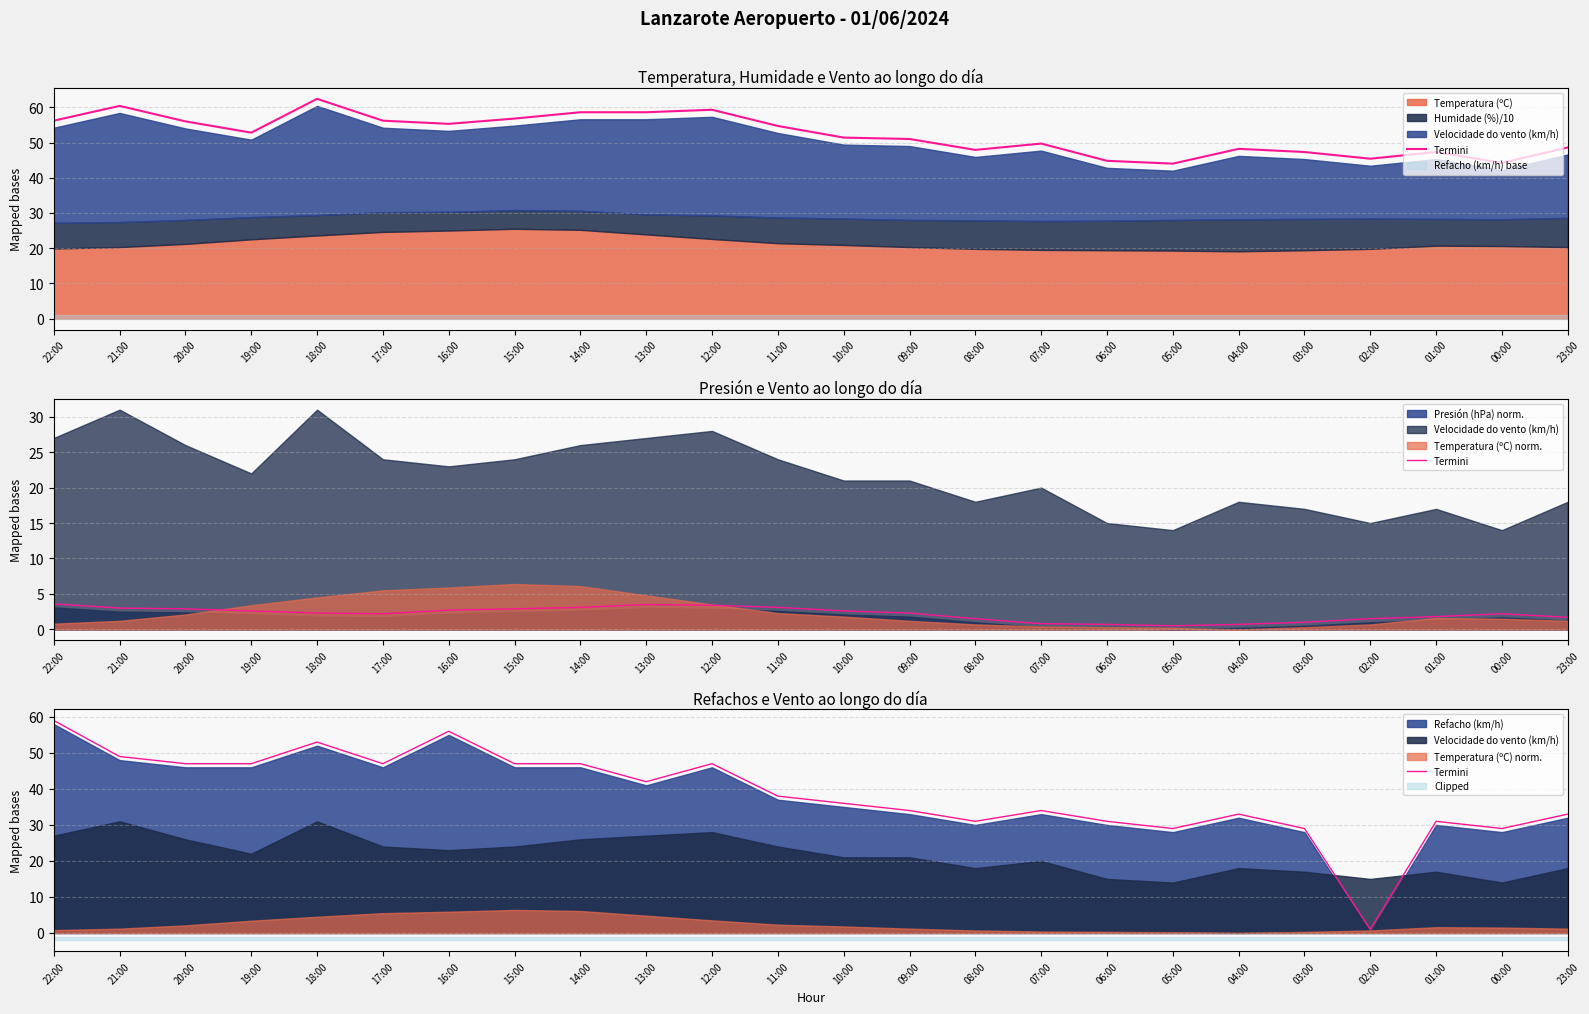

How many interior local valleys (lower than both neighbors) does the data have?

6